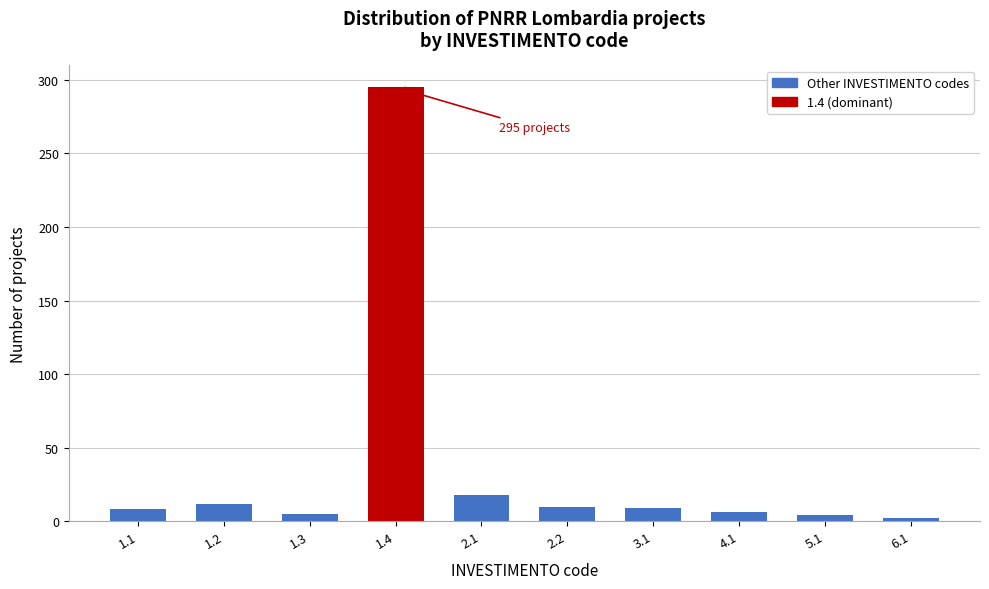

What is the maximum value shown in the chart?

295